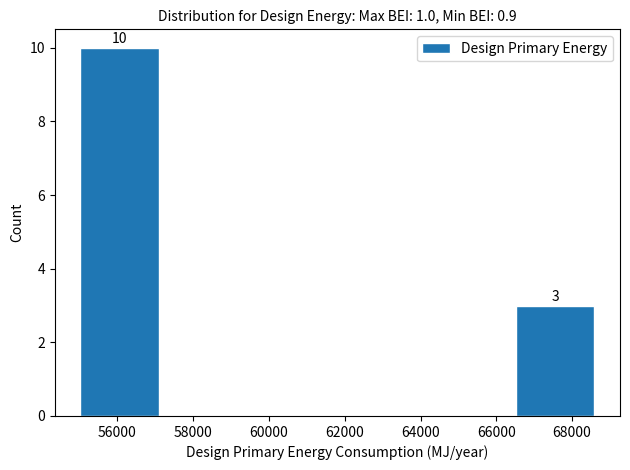

Which range on the x-axis has the tallest bar?

55000 to 57400